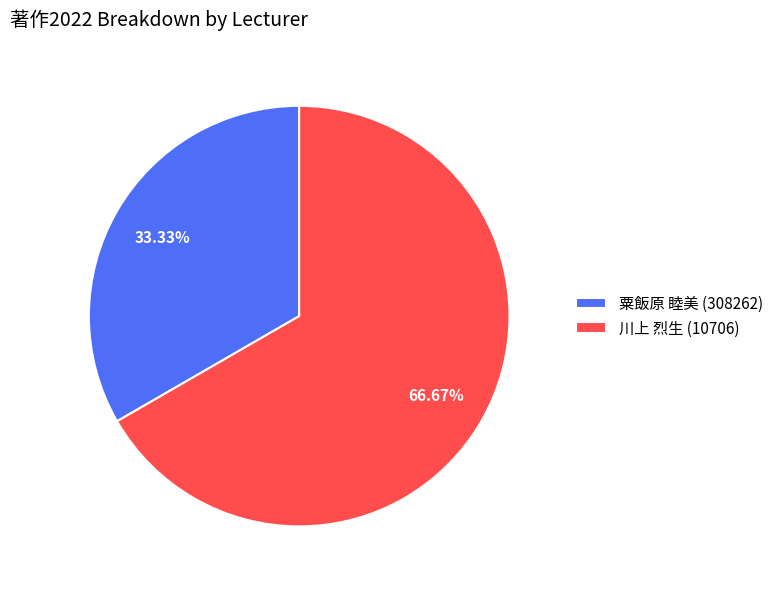

How many segments does this pie chart have?

2